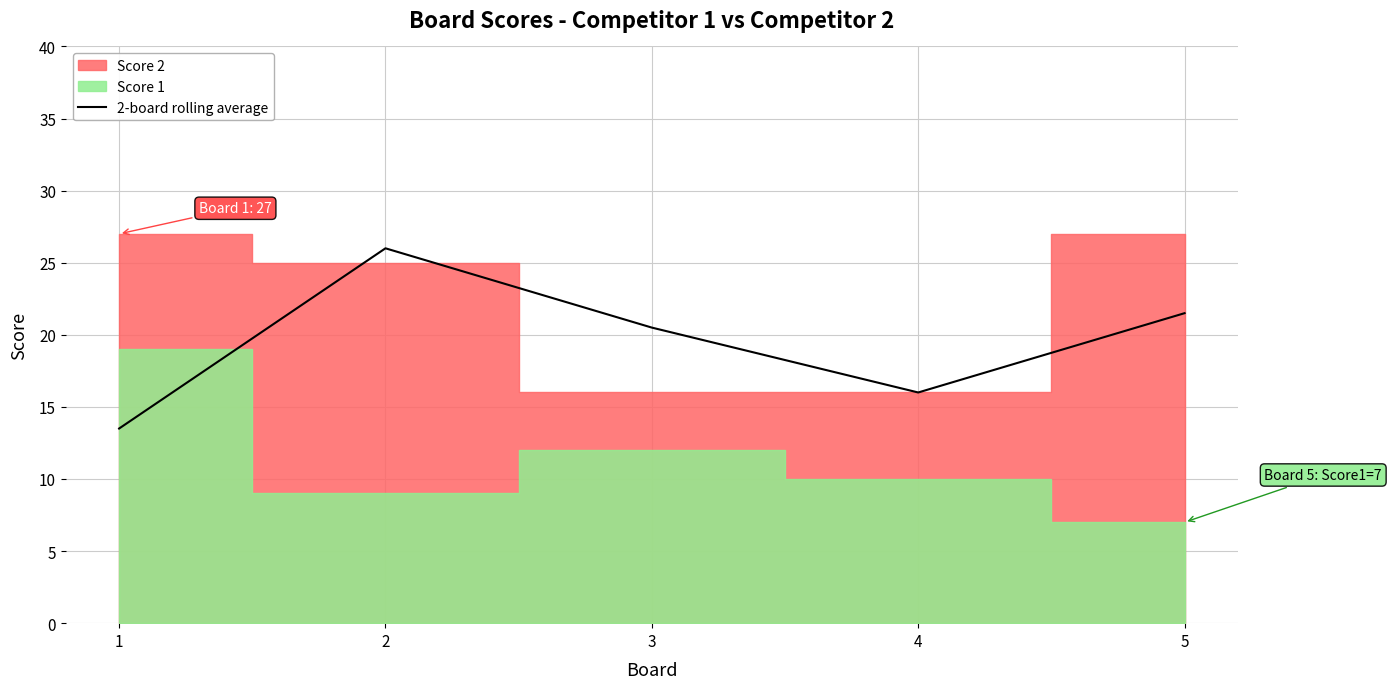

Is it true that the value at 1 is 19.8?

False